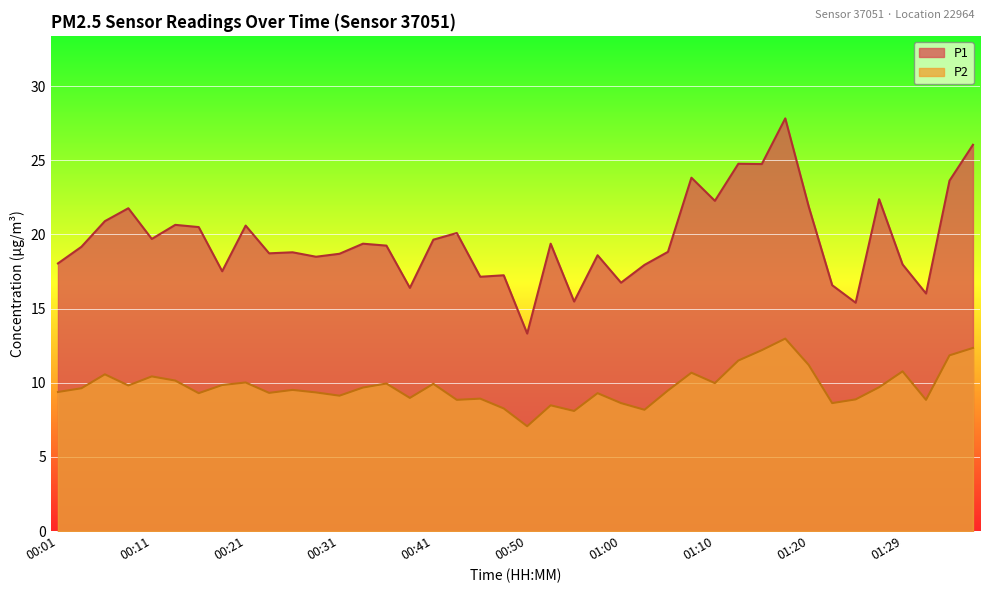

True or false: P2 and P1 intersect in this chart.

False